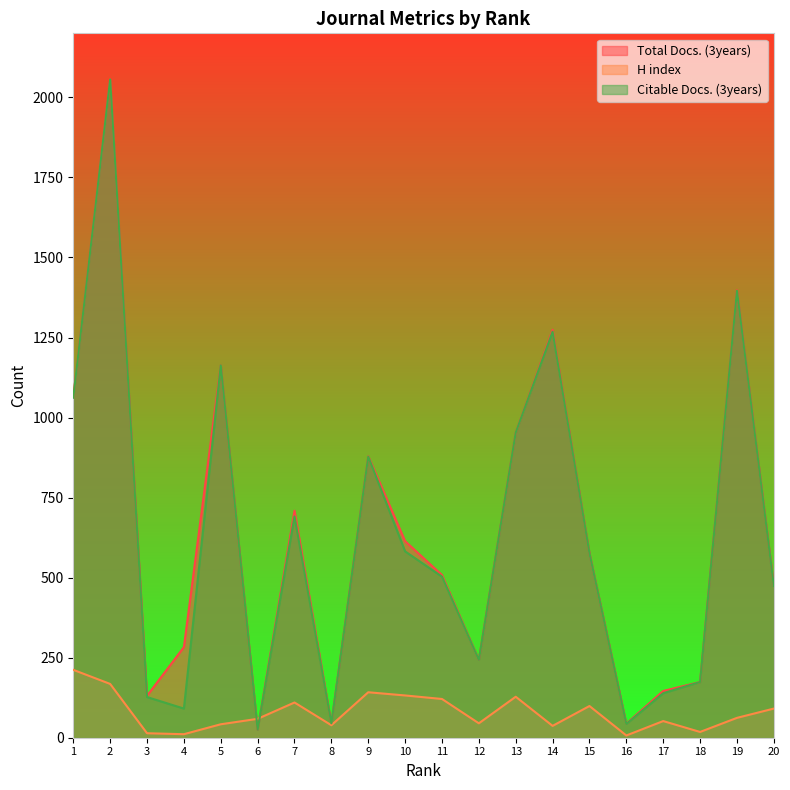

Is the value of H index at 17 greater than the value of Citable Docs. (3years) at 8?

Yes